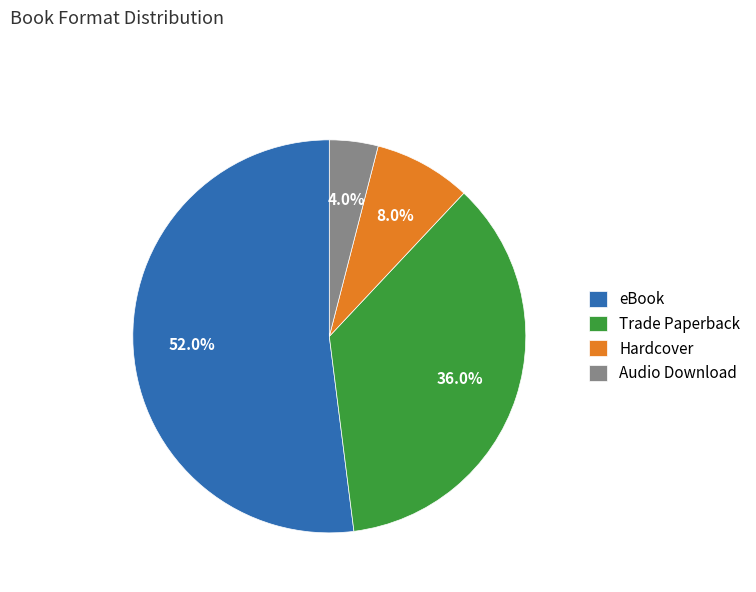

What portion of the pie excludes eBook?

48.0%